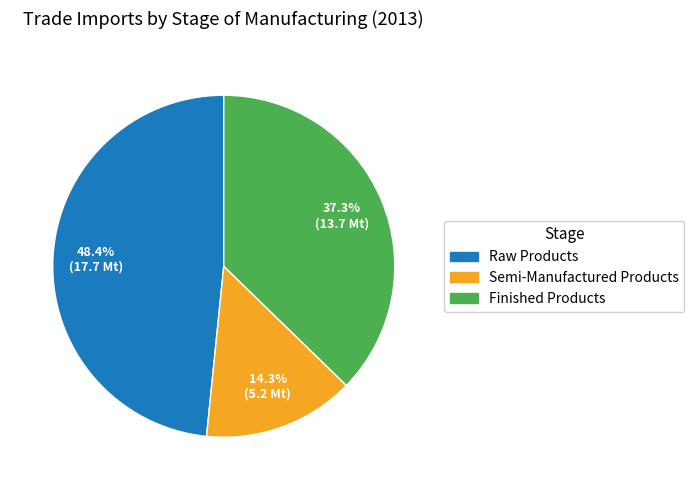

Which slice is the largest?

Raw Products